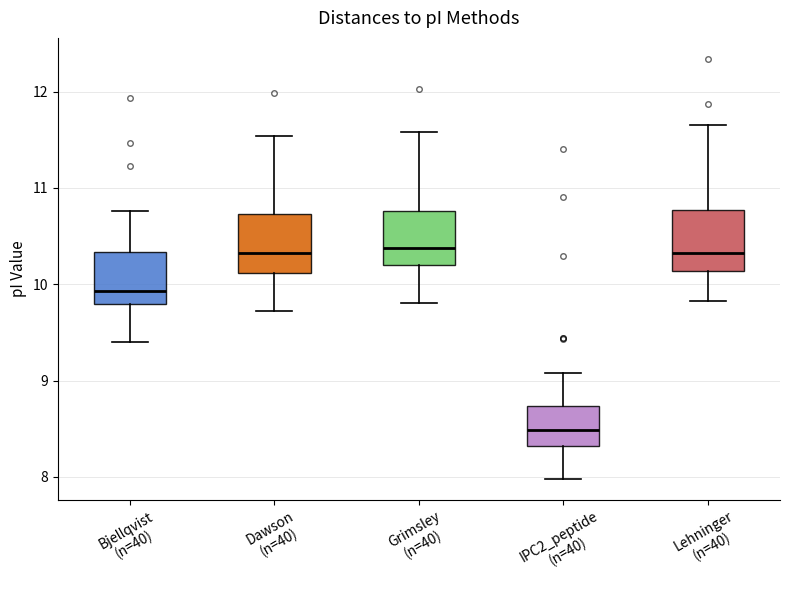

Reading left to right, transcribe this box plot: for each box, give where its median line is, the range the box spans, and where its two whiskers end, as read against the y-axis. The values are not printed on the chart, so give them approximately, as read against the axis.

Bjellqvist (n=40): median 9.9, box 9.8 to 10.3, whiskers 9.4 to 10.8
Dawson (n=40): median 10.3, box 10.1 to 10.7, whiskers 9.7 to 11.5
Grimsley (n=40): median 10.4, box 10.2 to 10.8, whiskers 9.8 to 11.6
IPC2_peptide (n=40): median 8.5, box 8.3 to 8.7, whiskers 8.0 to 9.1
Lehninger (n=40): median 10.3, box 10.1 to 10.8, whiskers 9.8 to 11.7